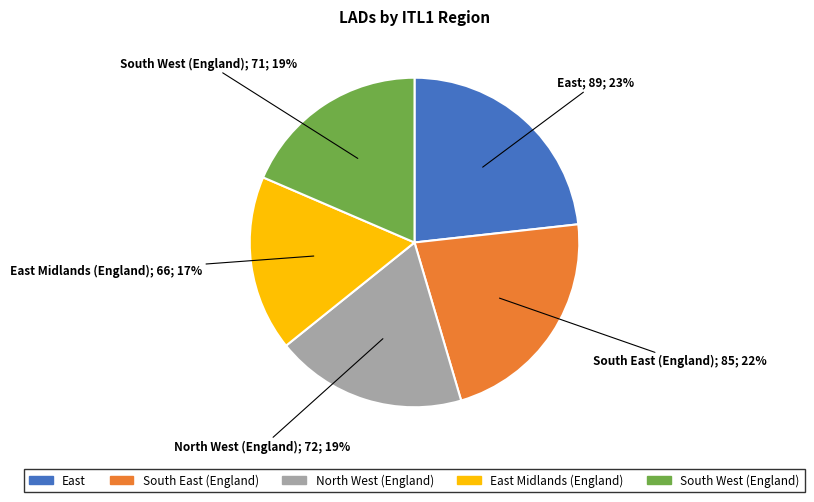

Which category has the smallest portion of the pie?

East Midlands (England)